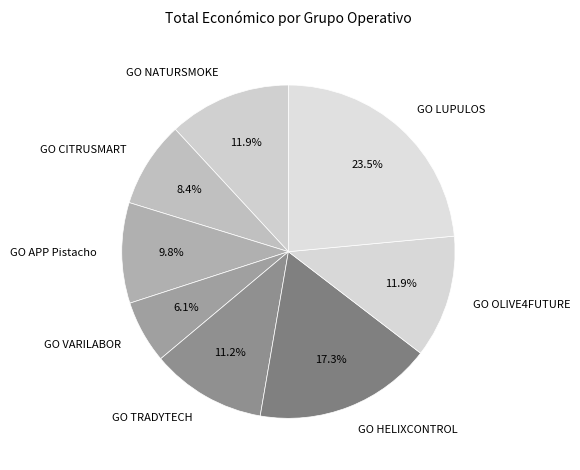

Is it true that GO HELIXCONTROL is 17% of the pie?

True